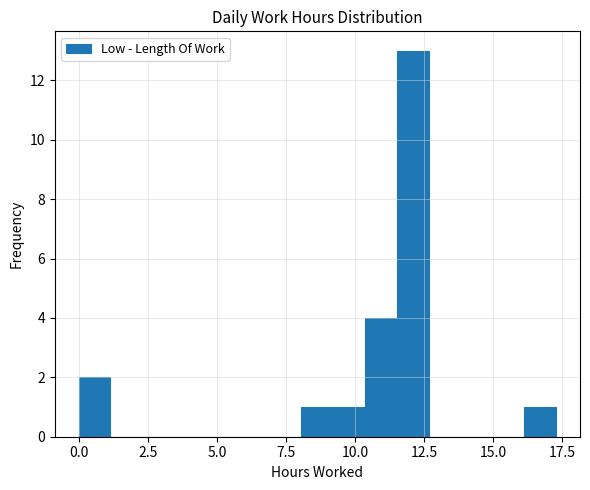

Read against the x-axis, roughly where is the centre of the tallest bar?

12.0